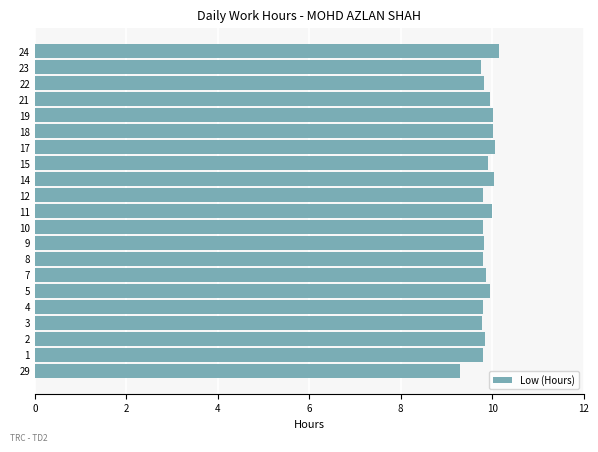

What is the ratio of the value at 4 to the value at 10?

1.0